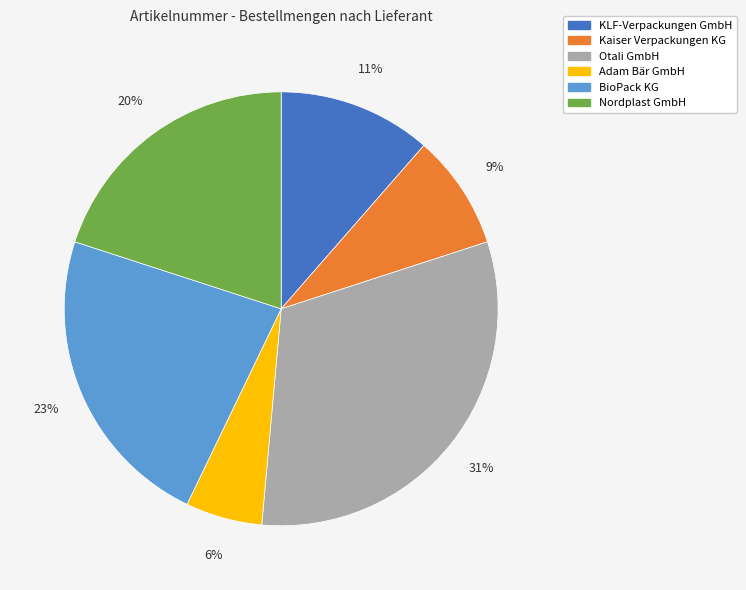

Is there a majority slice in this chart?

No